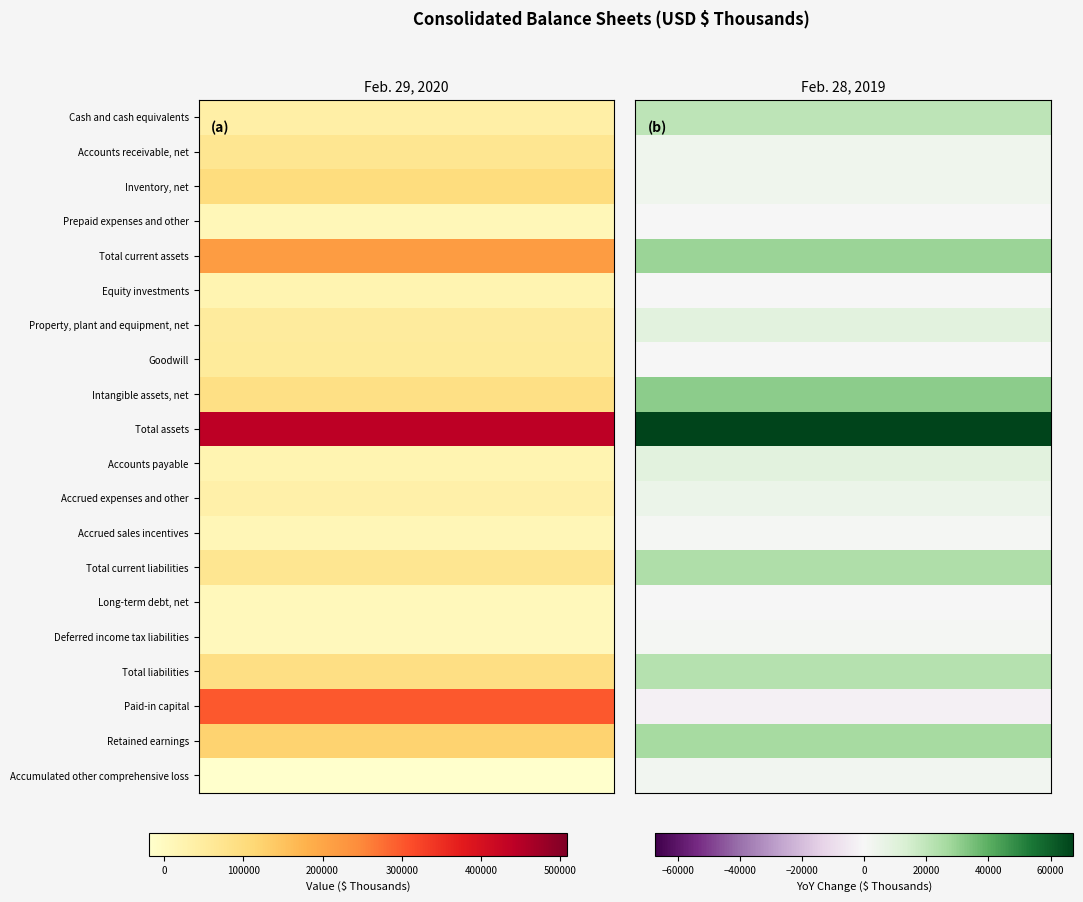

How many distinct data groups are displayed?

20